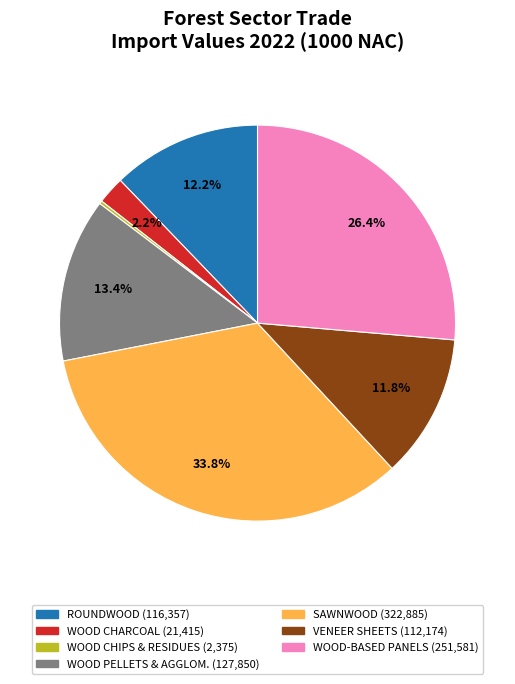

Is there any slice that represents more than half of the pie?

No